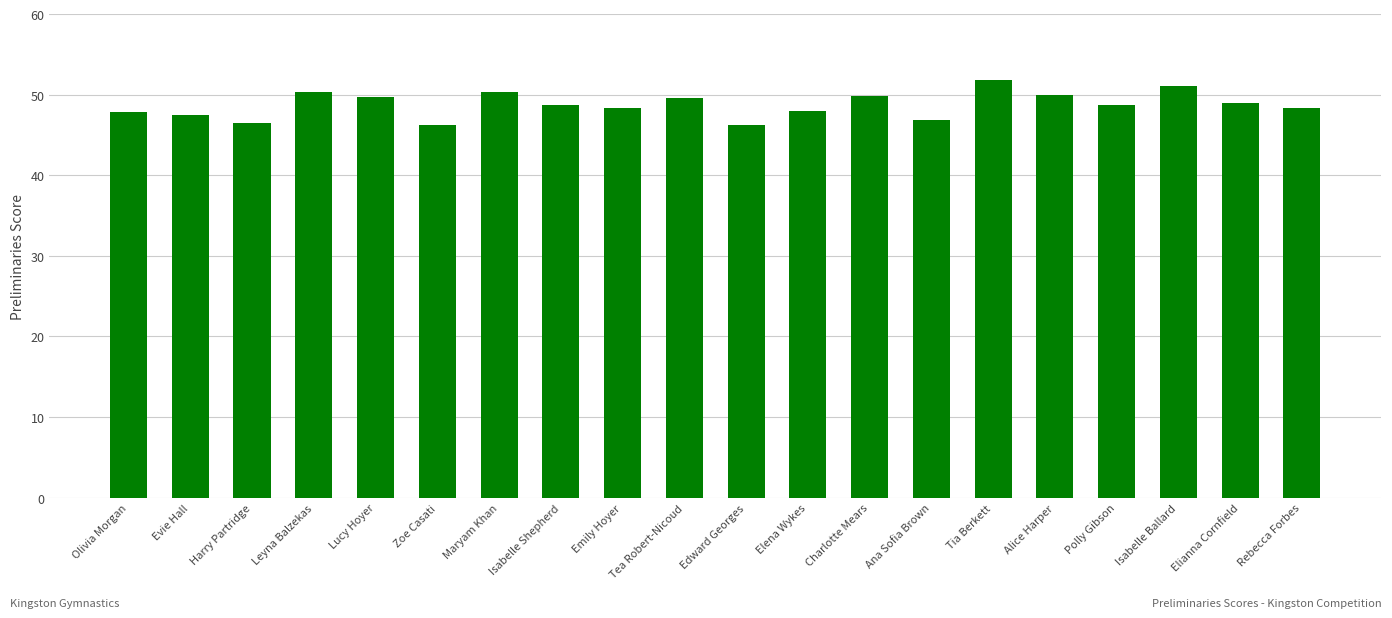

What is the approximate value at Maryam Khan?

50.3